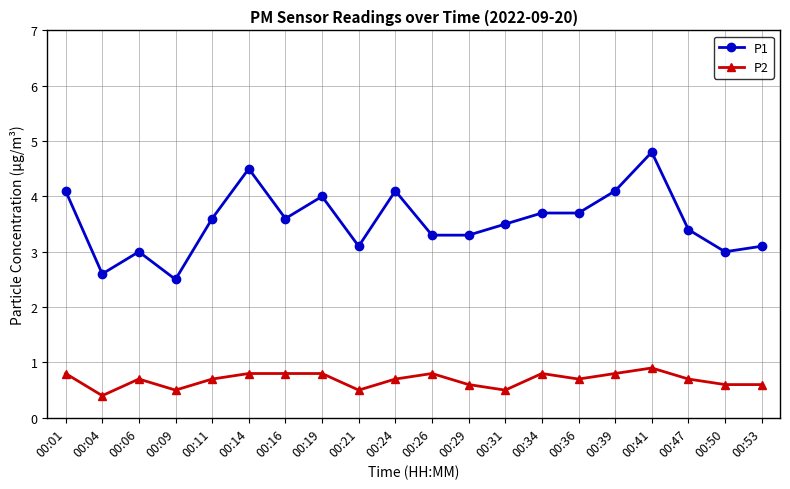

What is the minimum value shown in the chart?

0.4